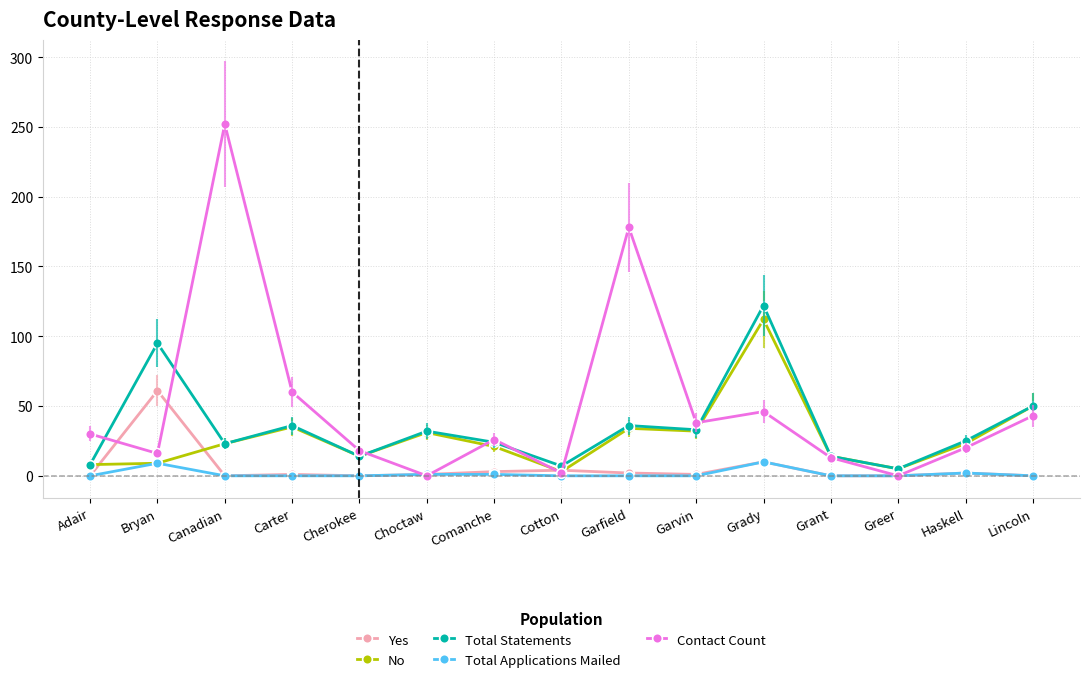

Which series changed the most between Canadian and Cherokee?

Contact Count